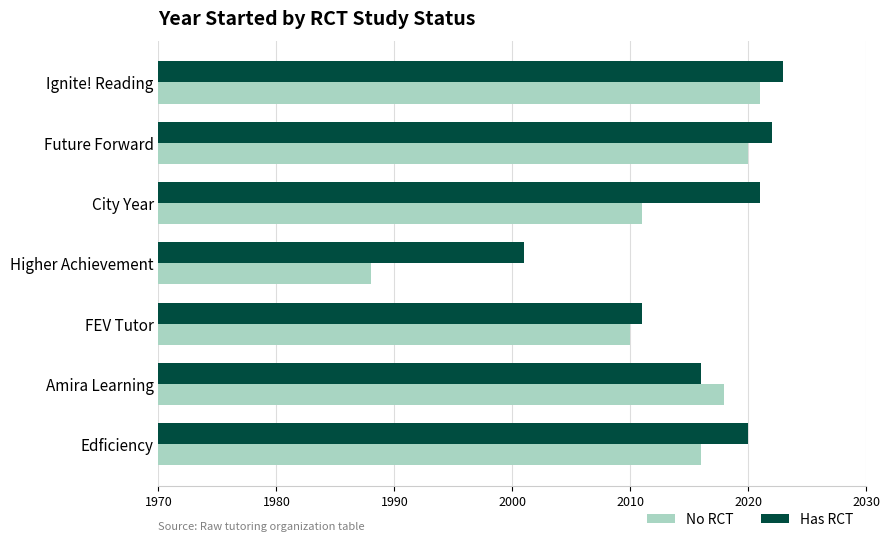

Rank the series by their average value, from highest to lowest.

Has RCT, No RCT